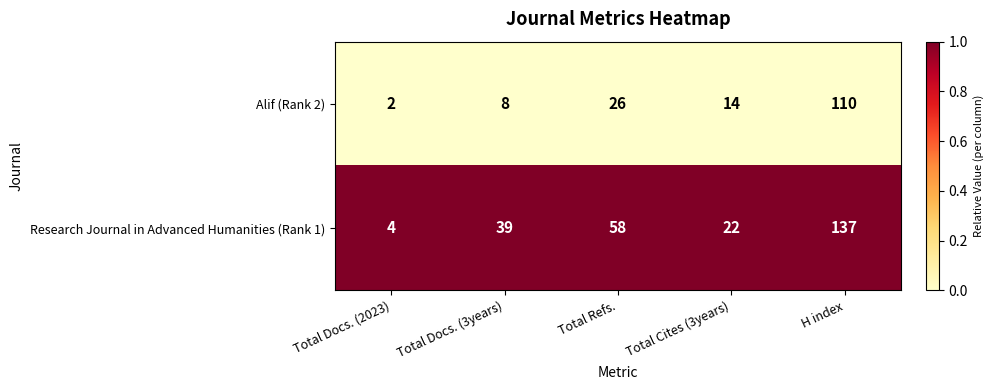

What is the spread (max minus min) of values at Total Cites (3years)?

8